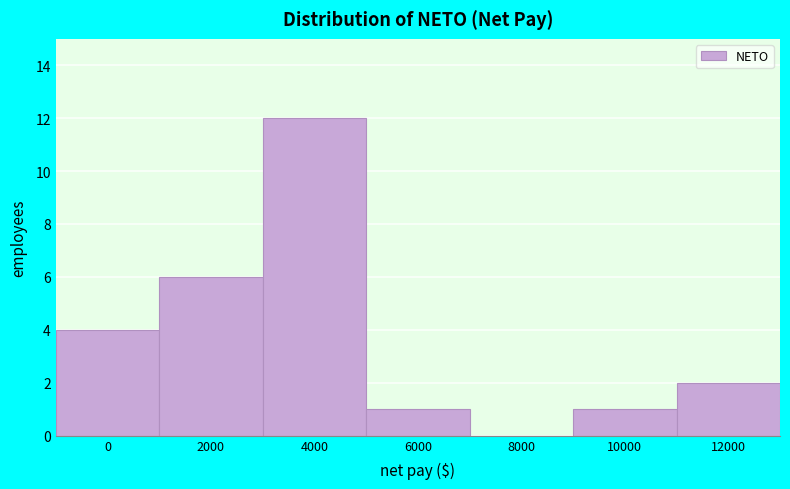

Reading right to left, list all the values displayed in this chart.

12000=2	10000=1	8000=0	6000=1	4000=12	2000=6	0=4